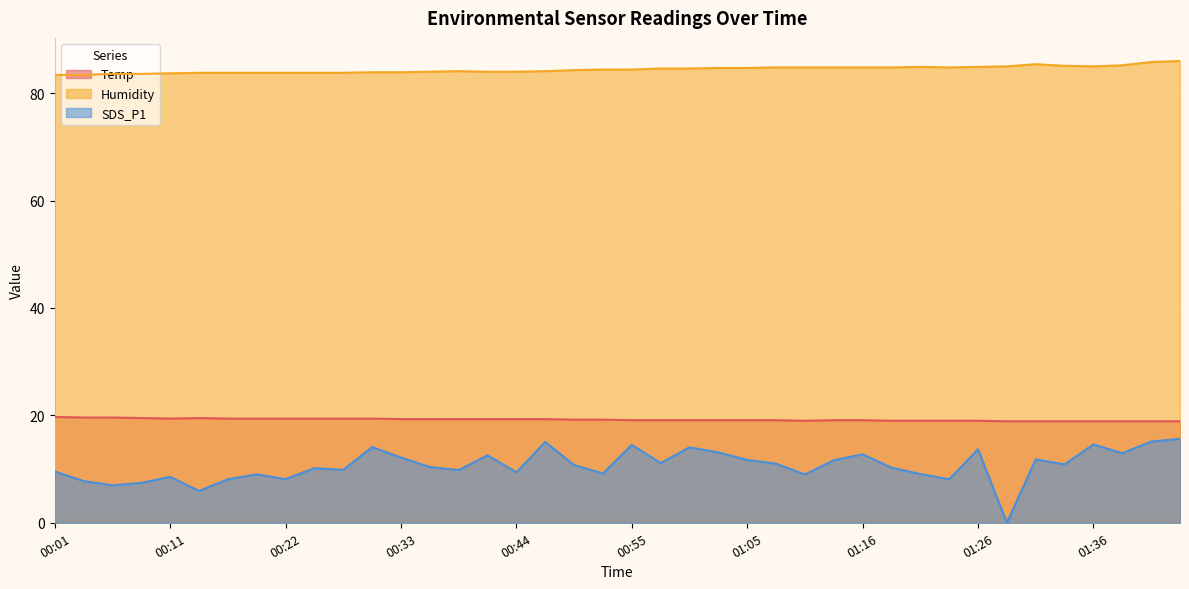

Rank the series at 01:31 from highest to lowest value.

Humidity, Temp, SDS_P1